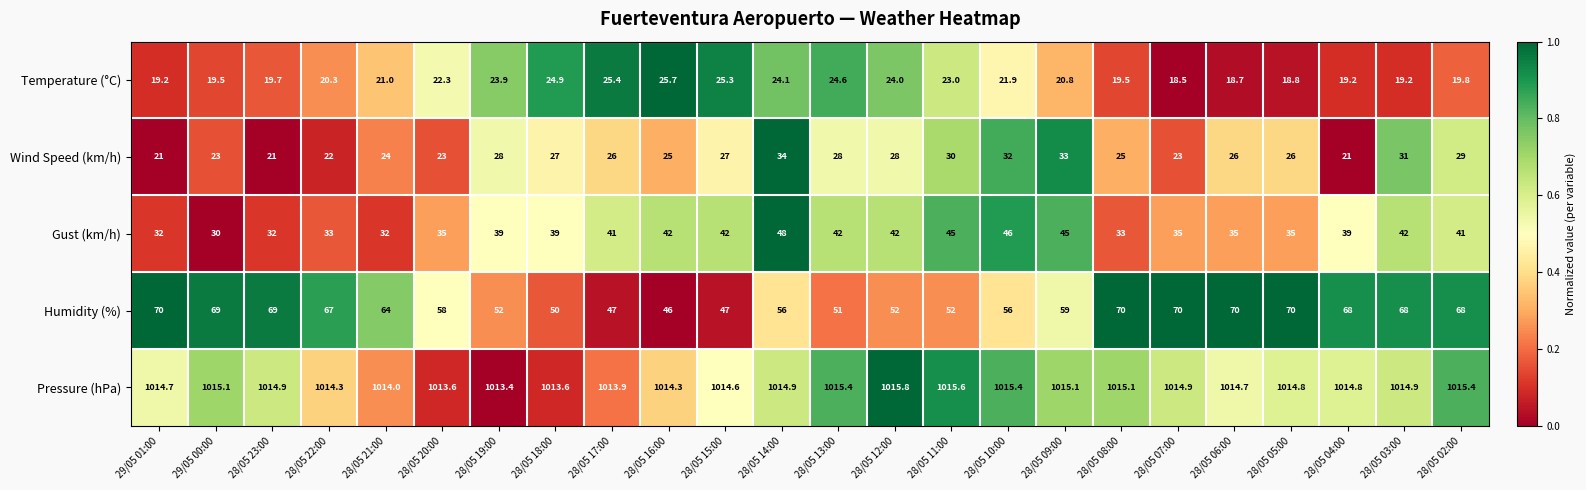

Is it true that Temperature (°C) equals 22.3 at 28/05 20:00?

True